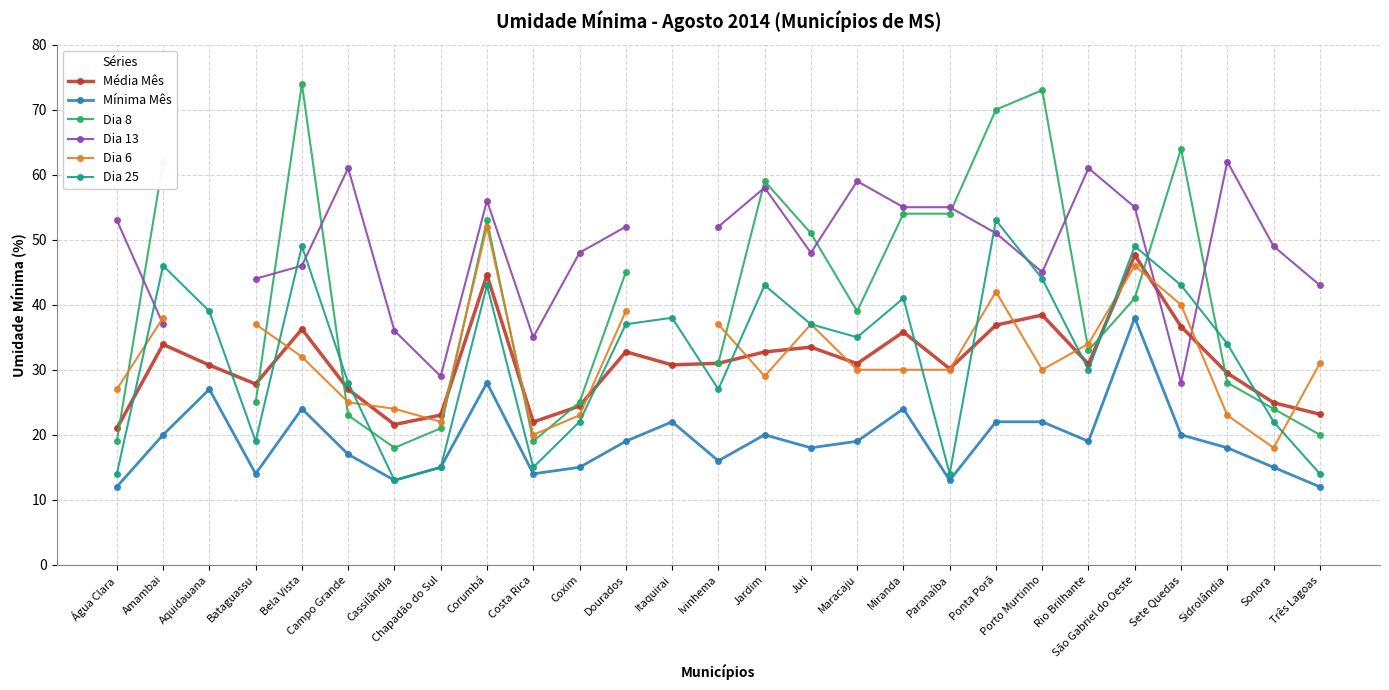

Which label corresponds to the smallest value in the chart?

Água Clara